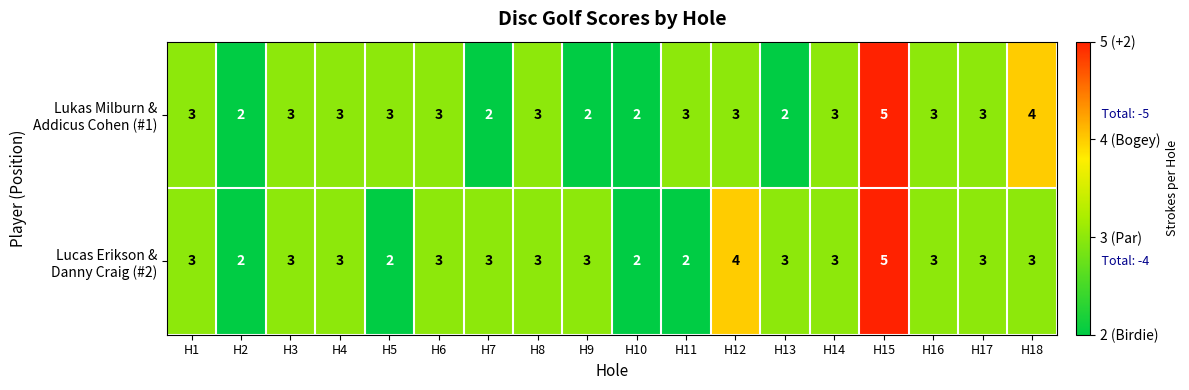

Which label corresponds to the largest value in the chart?

H15